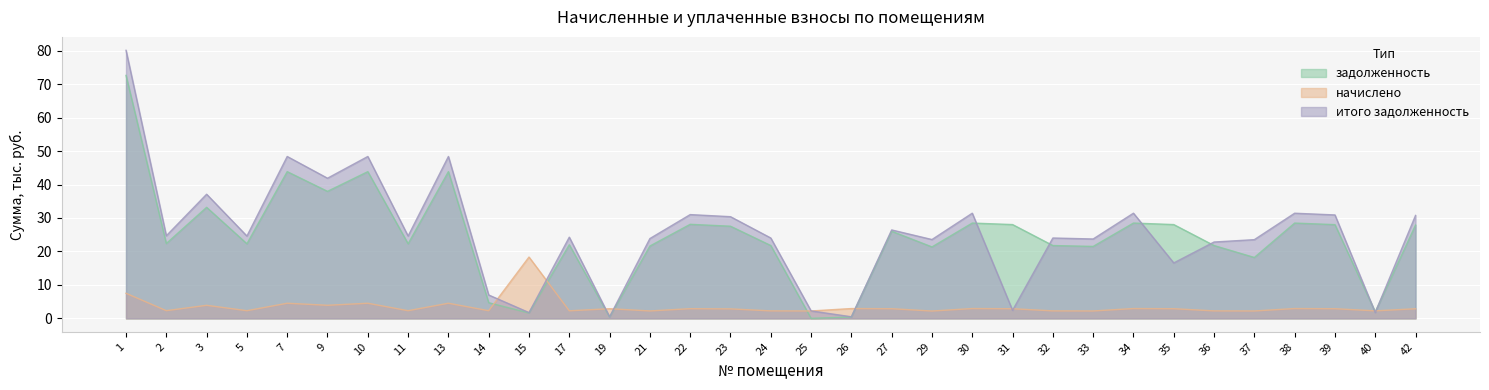

True or false: начислено has more than 1 points higher than both neighbors.

True